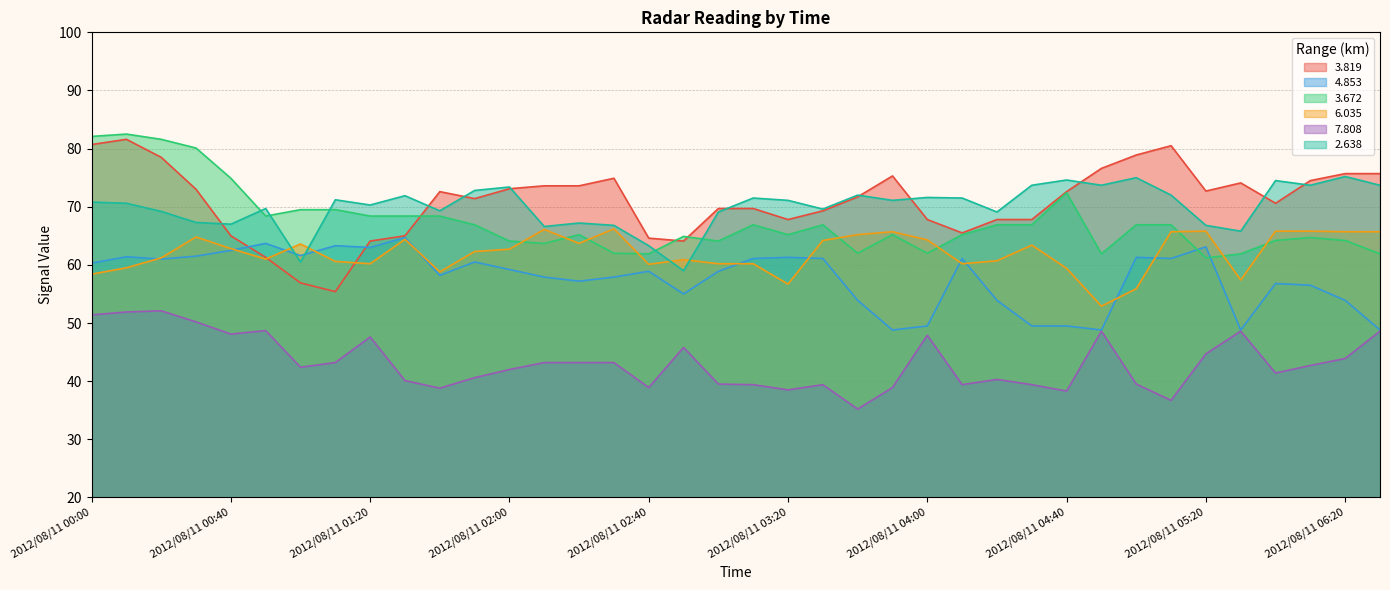

What is the label of the 7th point from the left?

2012/08/11 01:00